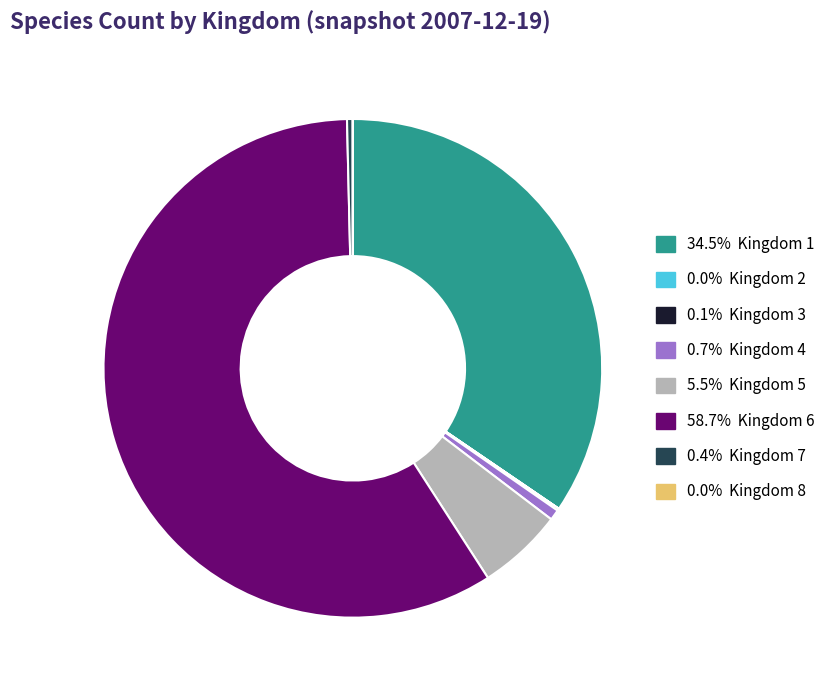

Is there any slice that represents more than half of the pie?

Yes